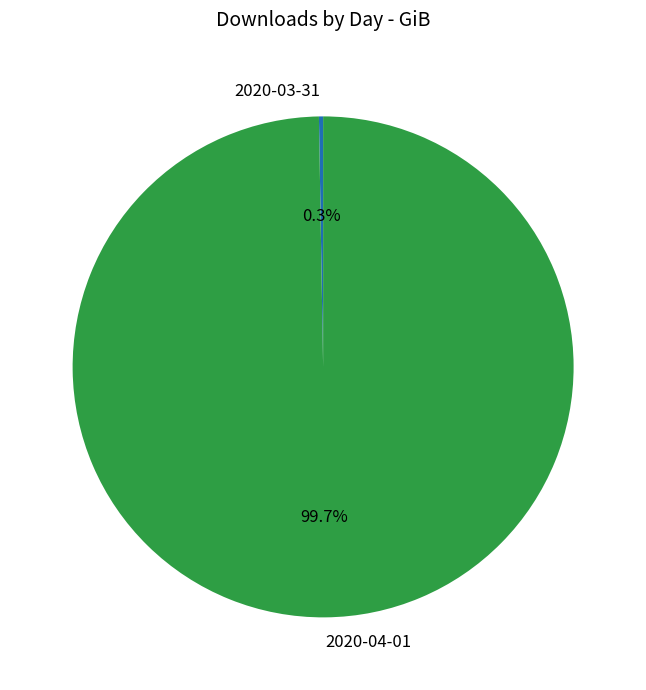

Does any single category account for the majority?

Yes